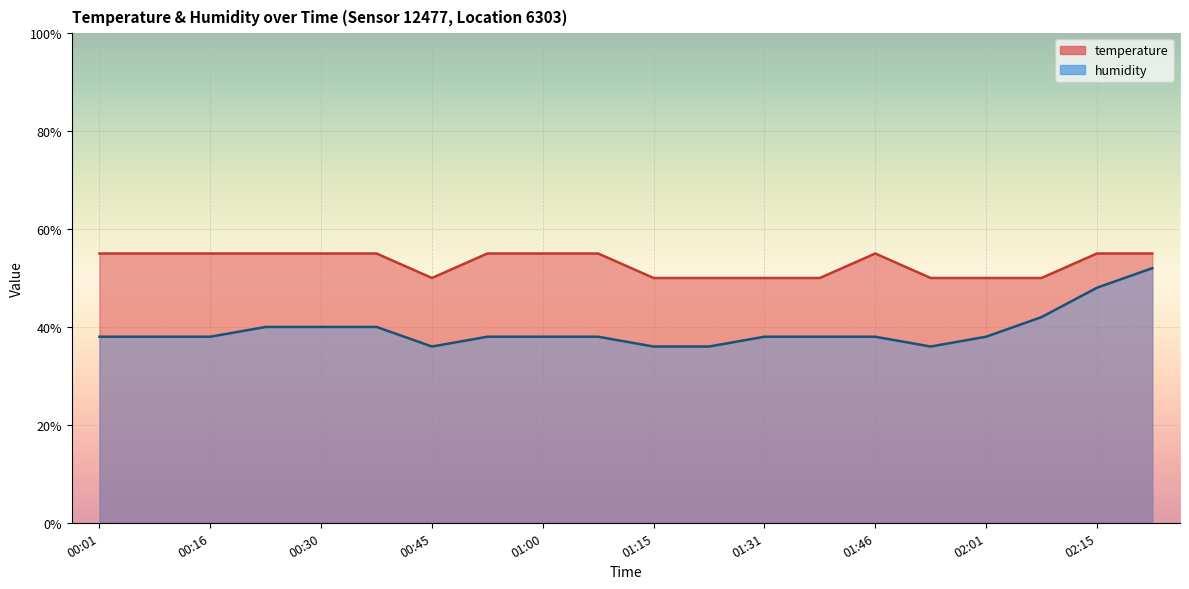

What position from the right is 00:23?

17